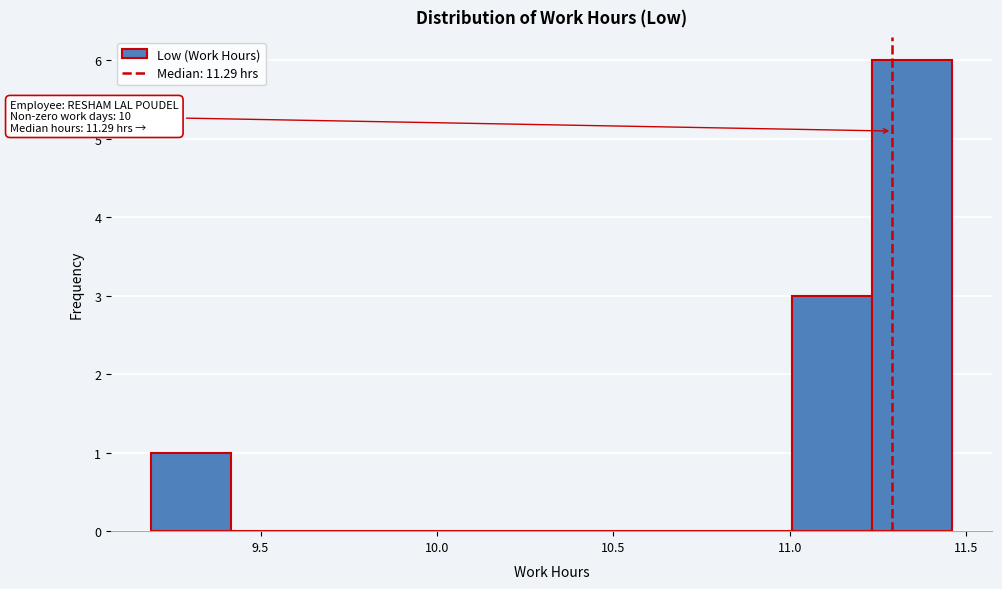

Which range on the x-axis has the tallest bar?

11.25 to 11.45